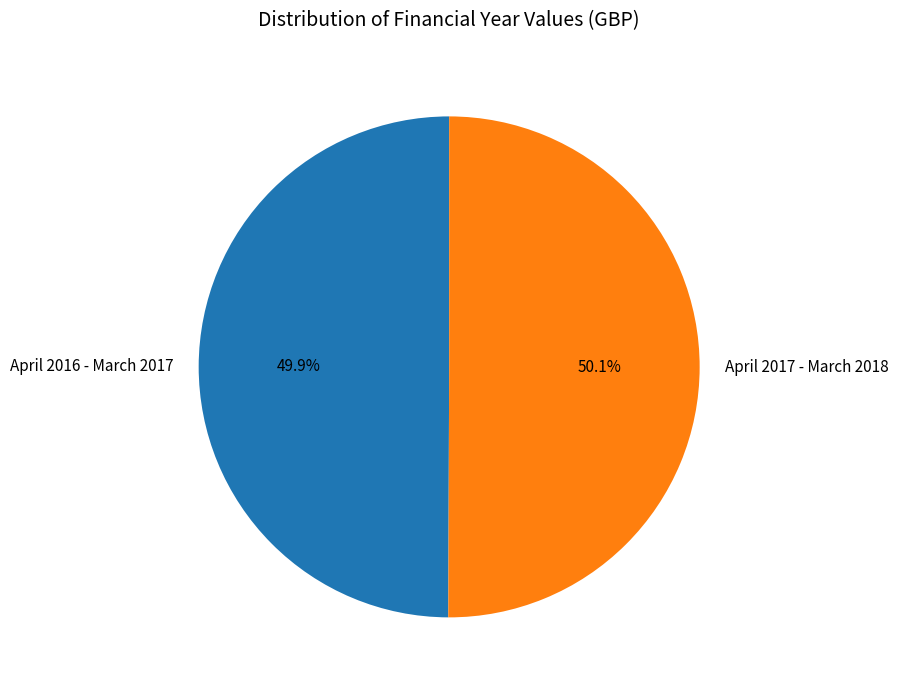

Is there a majority slice in this chart?

Yes